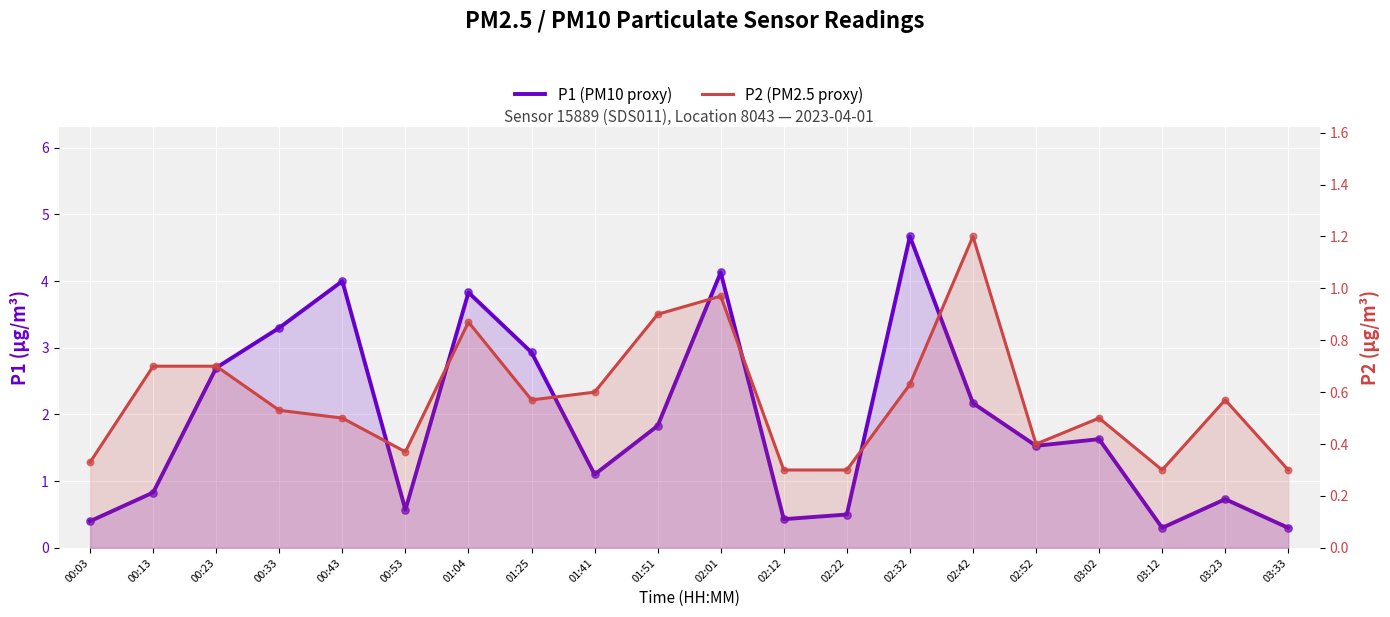

At how many categories does at least one series exceed 3?

5